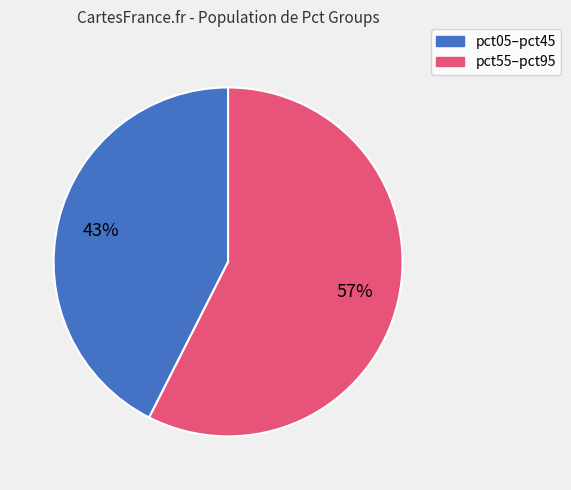

Is there any slice that represents more than half of the pie?

Yes